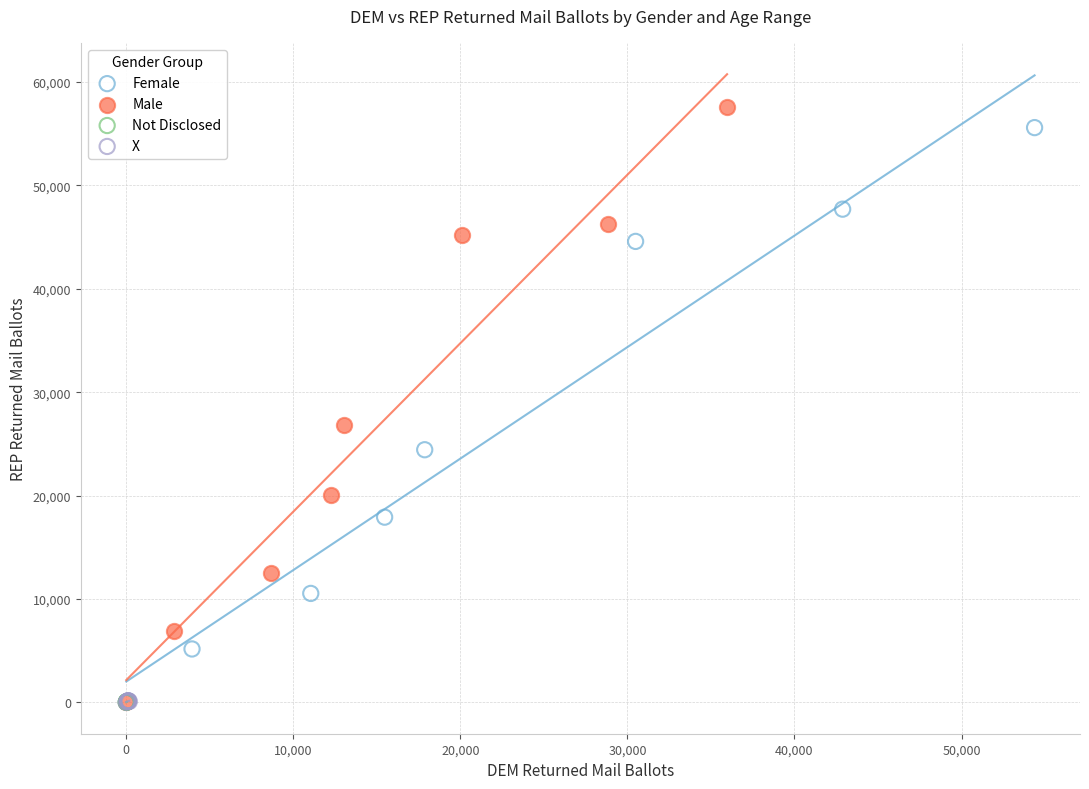

Which series has the widest spread of Y values?

Male